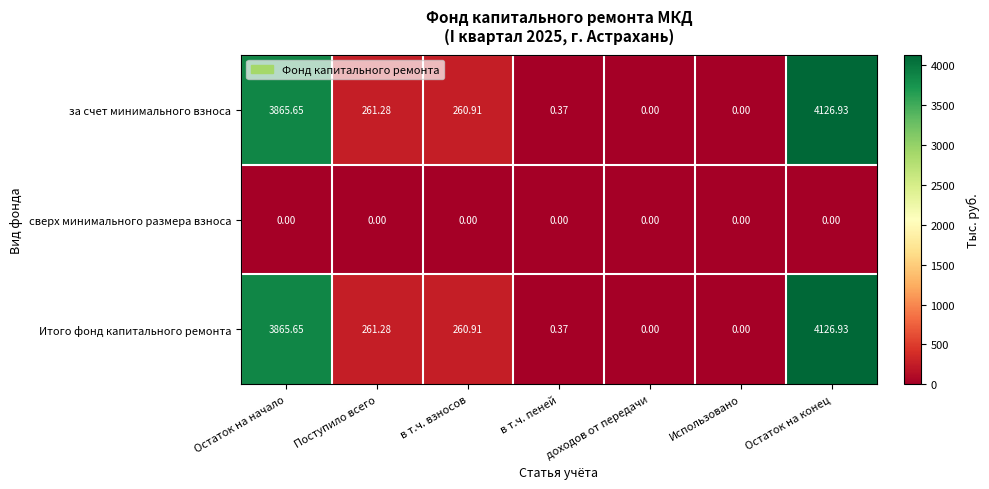

At which label does за счет минимального взноса first exceed 260?

Остаток на начало